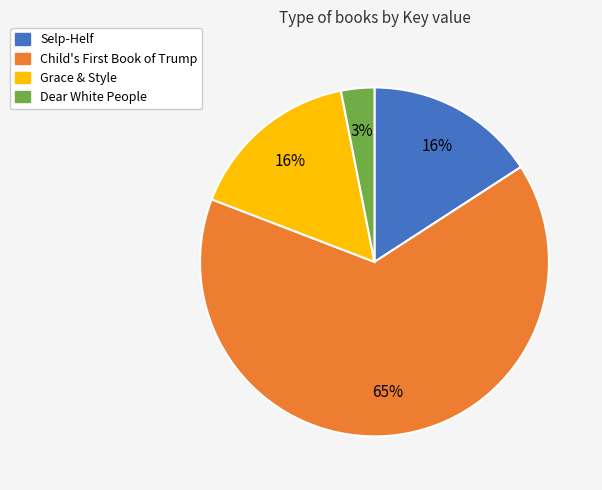

Which category has the biggest portion of the pie?

Child's First Book of Trump